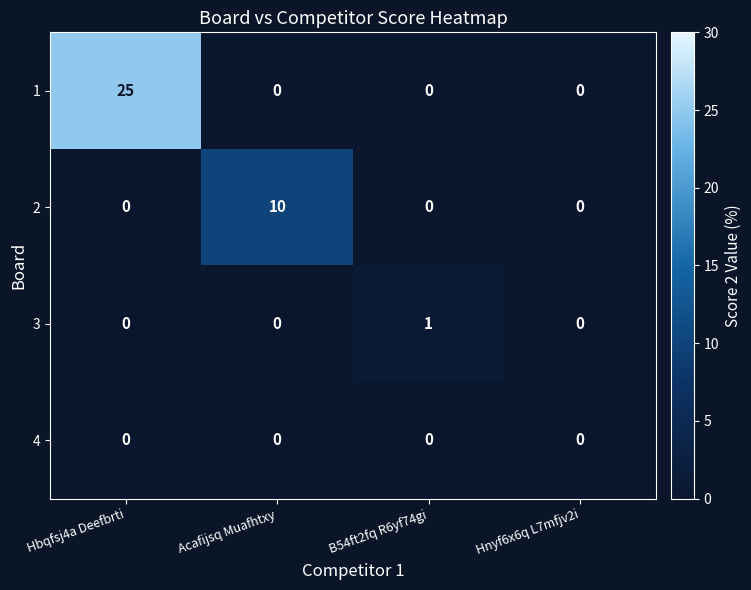

Count the 3 values in the range 0 to 1.

4